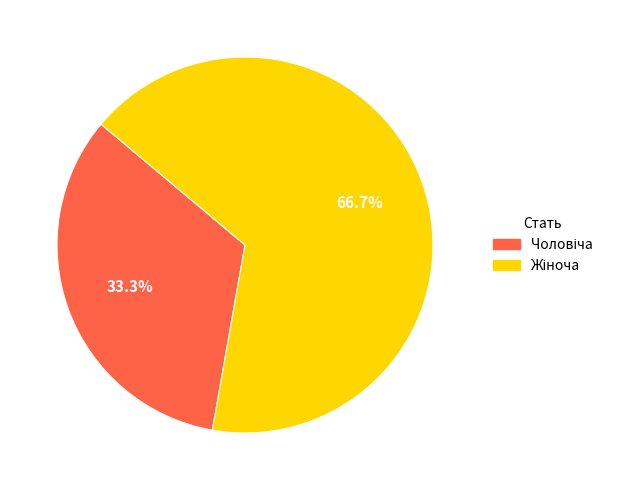

Does any single category account for the majority?

Yes